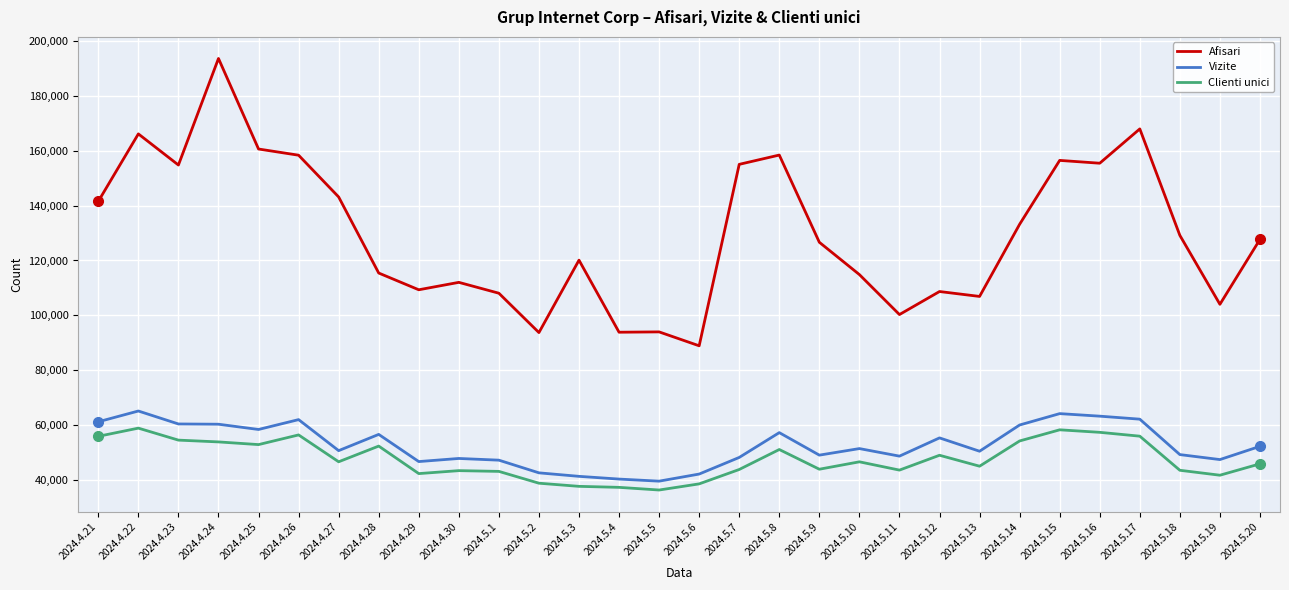

What is the spread (max minus min) of values at 2024.4.26?

101982